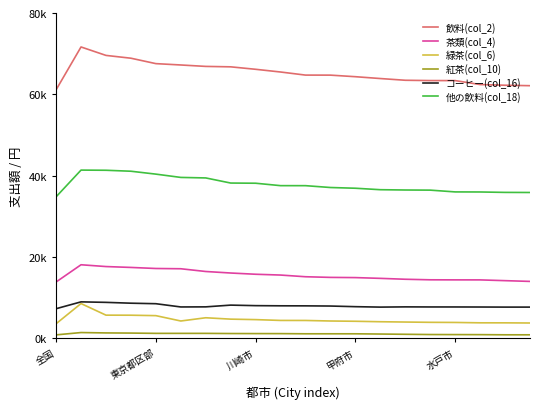

Which series has the largest total across all categories?

飲料(col_2)